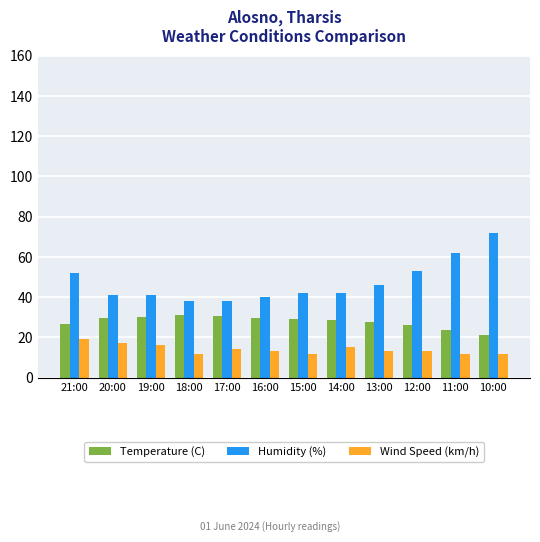

Which series has the largest total across all categories?

Humidity (%)